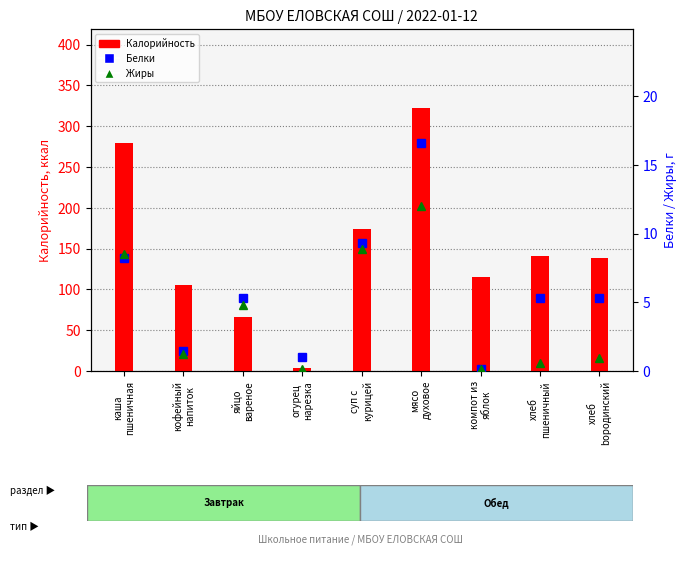

At which label does Калорийность first exceed 139?

каша
пшеничная